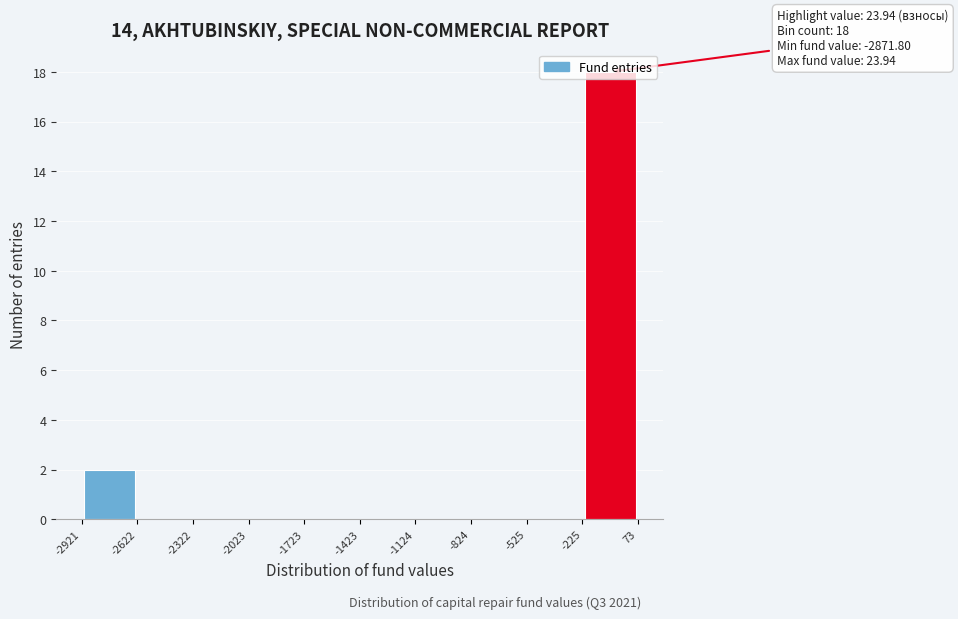

Which range on the x-axis has the tallest bar?

-225 to 73